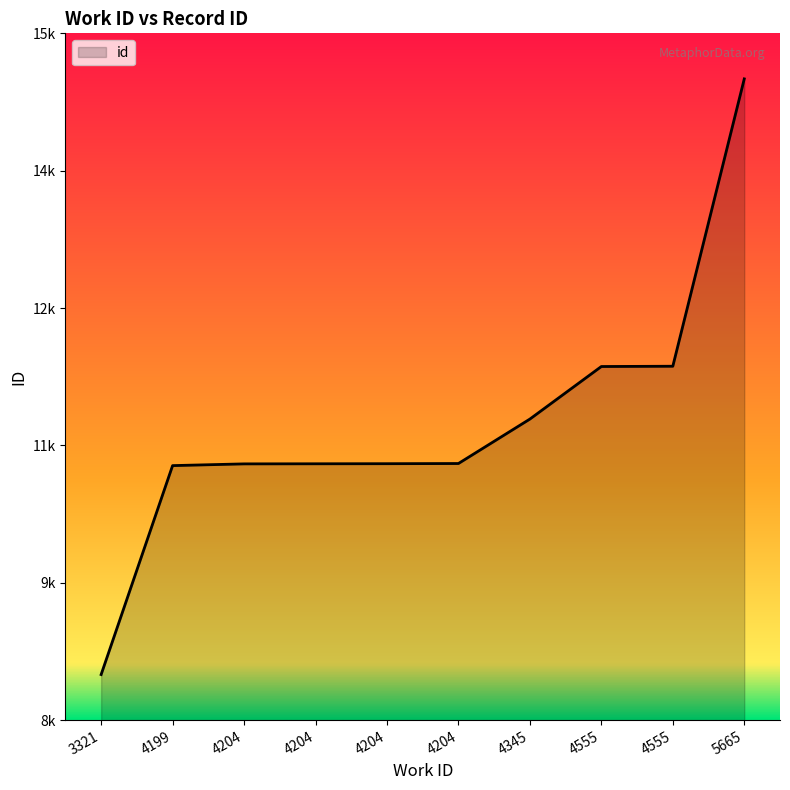

Which category has the lowest value across all series?

3321